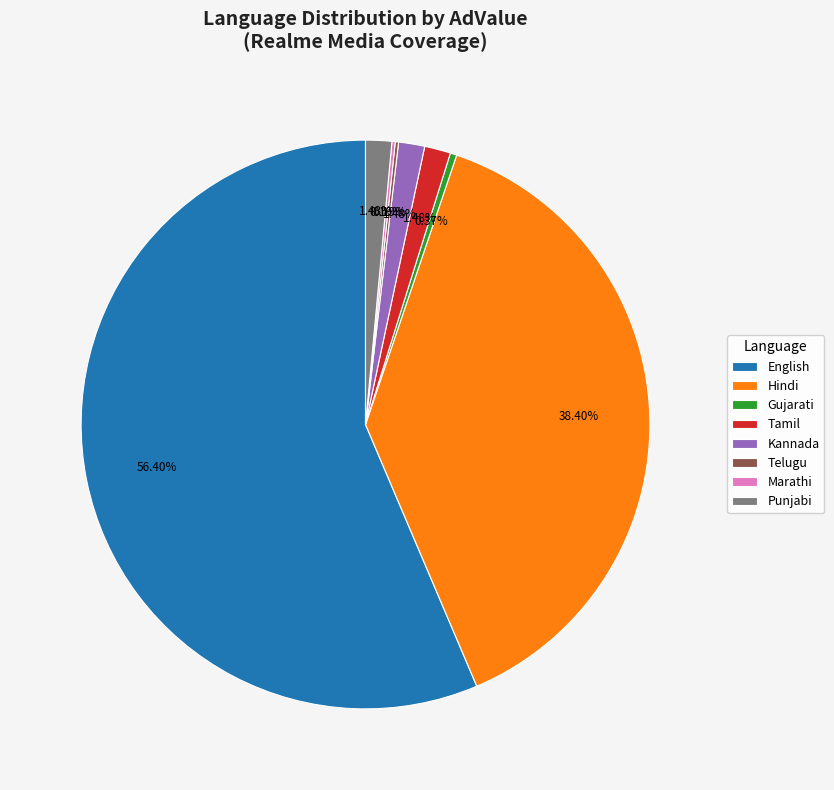

To the nearest percent, what is the average slice percentage?

12%